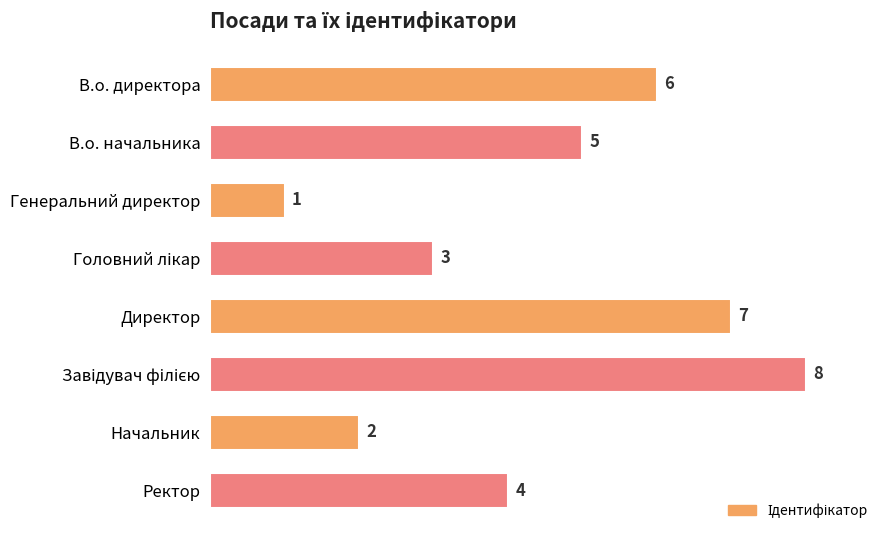

True or false: the data shows 6 at Ректор.

False